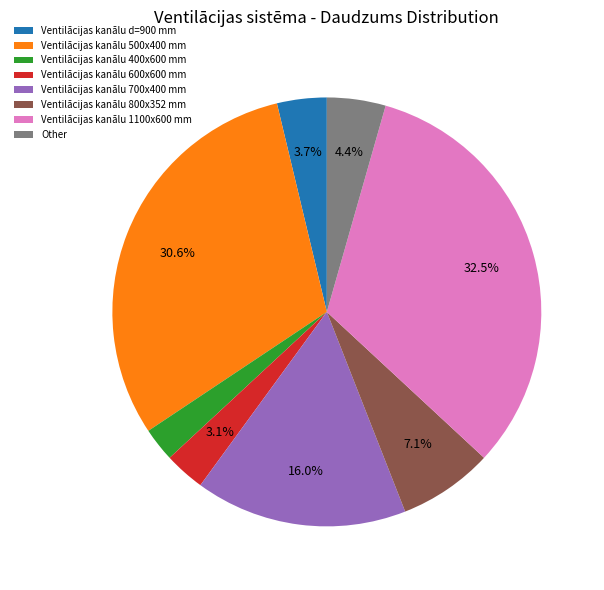

Rank the categories by value from highest to lowest.

Ventilācijas kanālu 1100x600 mm, Ventilācijas kanālu 500x400 mm, Ventilācijas kanālu 700x400 mm, Ventilācijas kanālu 800x352 mm, Other, Ventilācijas kanālu d=900 mm, Ventilācijas kanālu 600x600 mm, Ventilācijas kanālu 400x600 mm